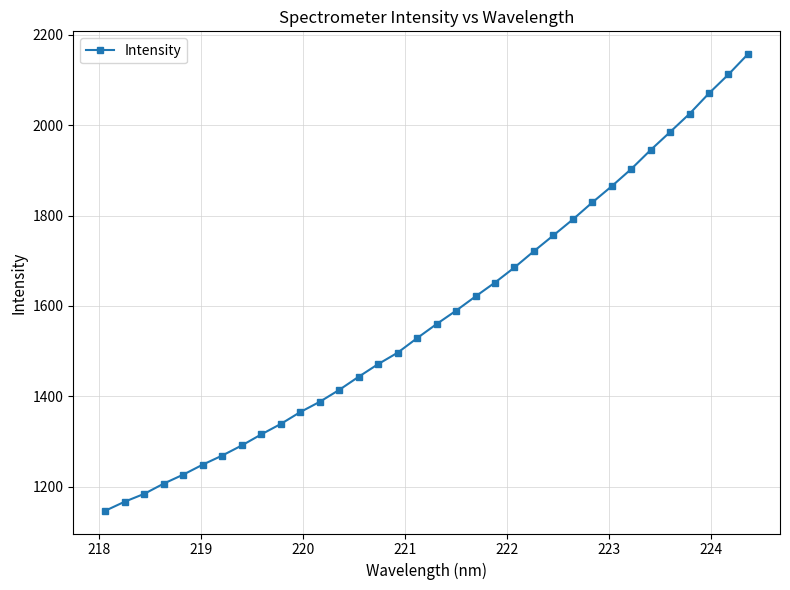

What is the sum of all values?

53772.5